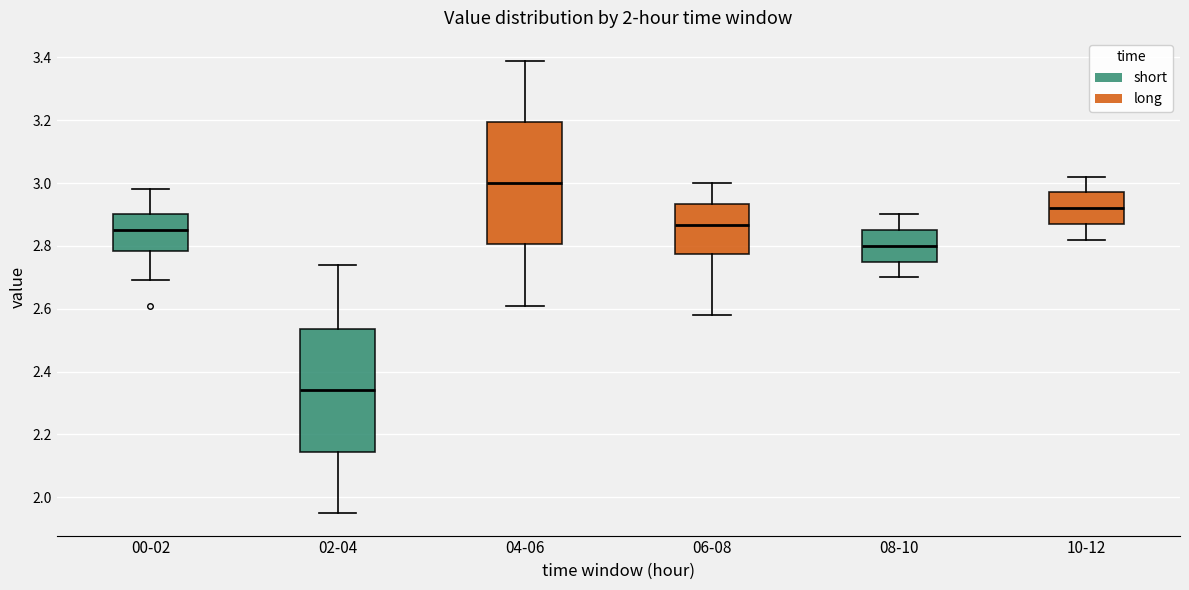

Reading left to right, read every box against the y-axis: the position of its median line, the range the box covers, and the ends of its whiskers. The values are not printed on the chart, so give them approximately, as read against the axis.

00-02: median 2.86, box 2.78 to 2.90, whiskers 2.70 to 2.98
02-04: median 2.34, box 2.14 to 2.54, whiskers 1.96 to 2.74
04-06: median 3.00, box 2.80 to 3.20, whiskers 2.62 to 3.40
06-08: median 2.86, box 2.78 to 2.94, whiskers 2.58 to 3.00
08-10: median 2.80, box 2.76 to 2.86, whiskers 2.70 to 2.90
10-12: median 2.92, box 2.88 to 2.98, whiskers 2.82 to 3.02